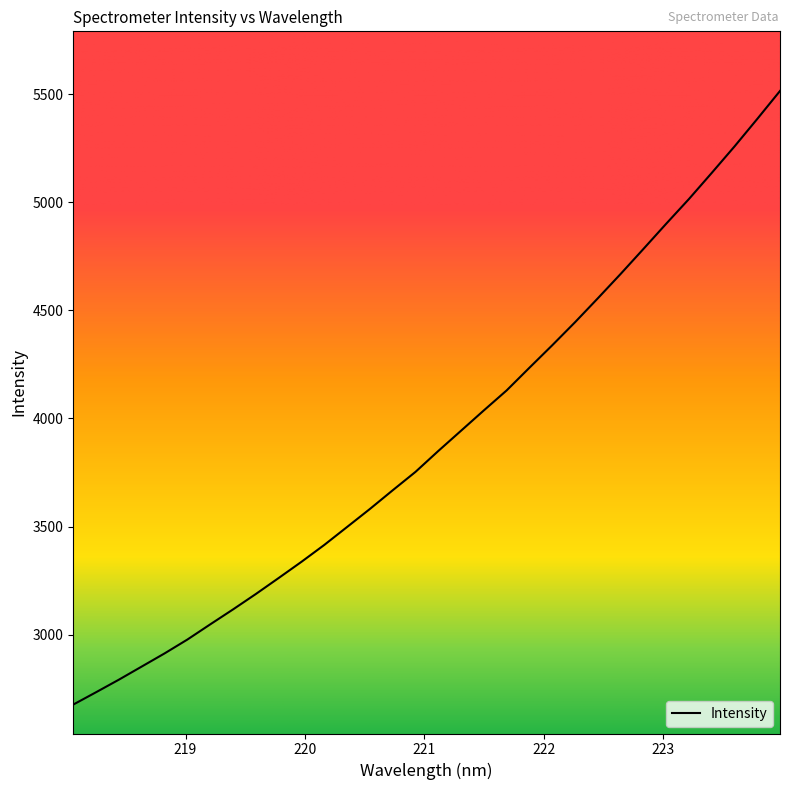

Reading left to right, what are all the values shown in this chart?

2676.4	2733.6	2791.7	2852.3	2913.0	2977.2	3047.3	3116.5	3187.8	3261.8	3336.7	3414.8	3497.8	3581.1	3667.6	3752.7	3849.3	3943.2	4037.2	4129.6	4234.5	4338.3	4444.9	4555.5	4668.1	4783.6	4900.3	5014.7	5135.4	5257.8	5385.1	5514.8